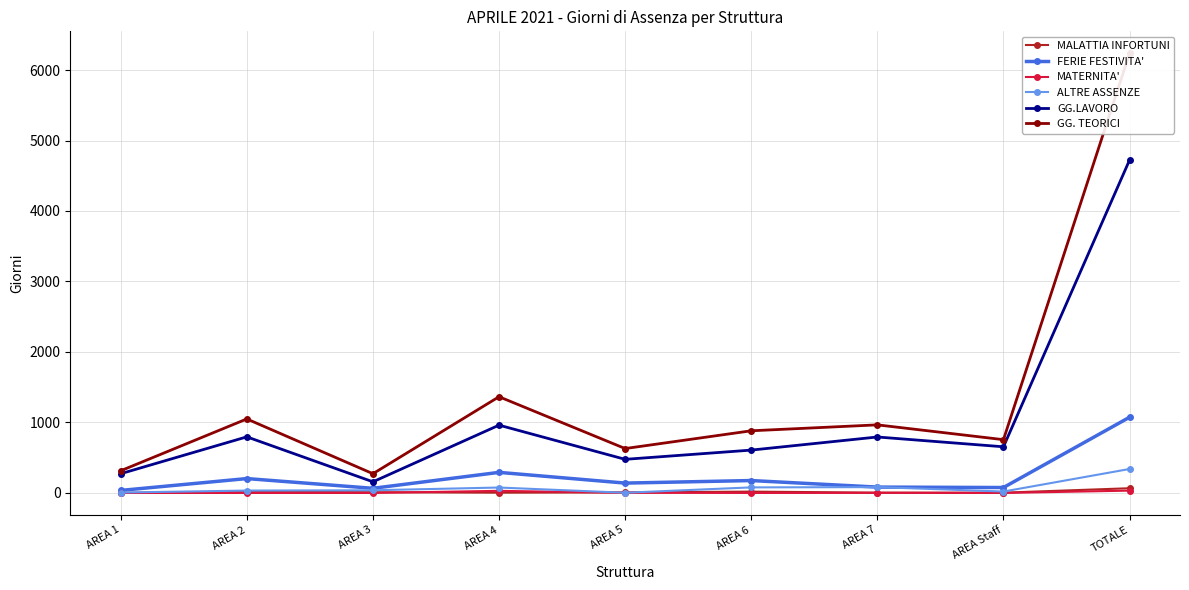

What are all the series names shown in the legend?

MALATTIA INFORTUNI, FERIE FESTIVITA', MATERNITA', ALTRE ASSENZE, GG.LAVORO, GG. TEORICI